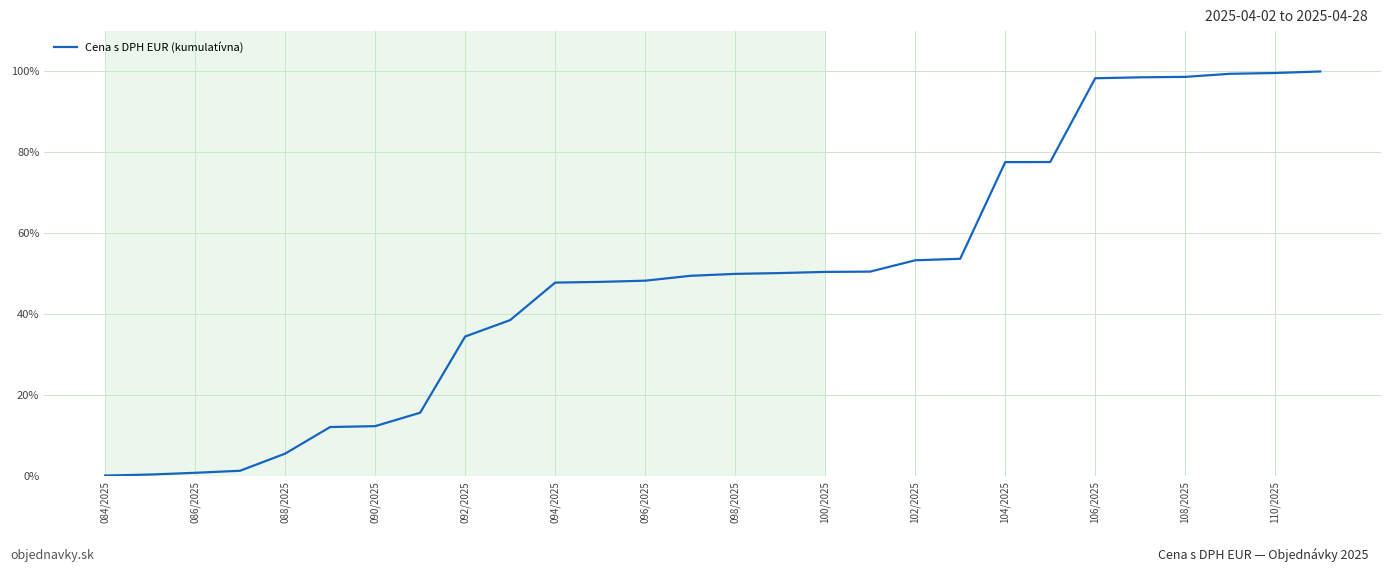

What is the sum of all values?

1373.6